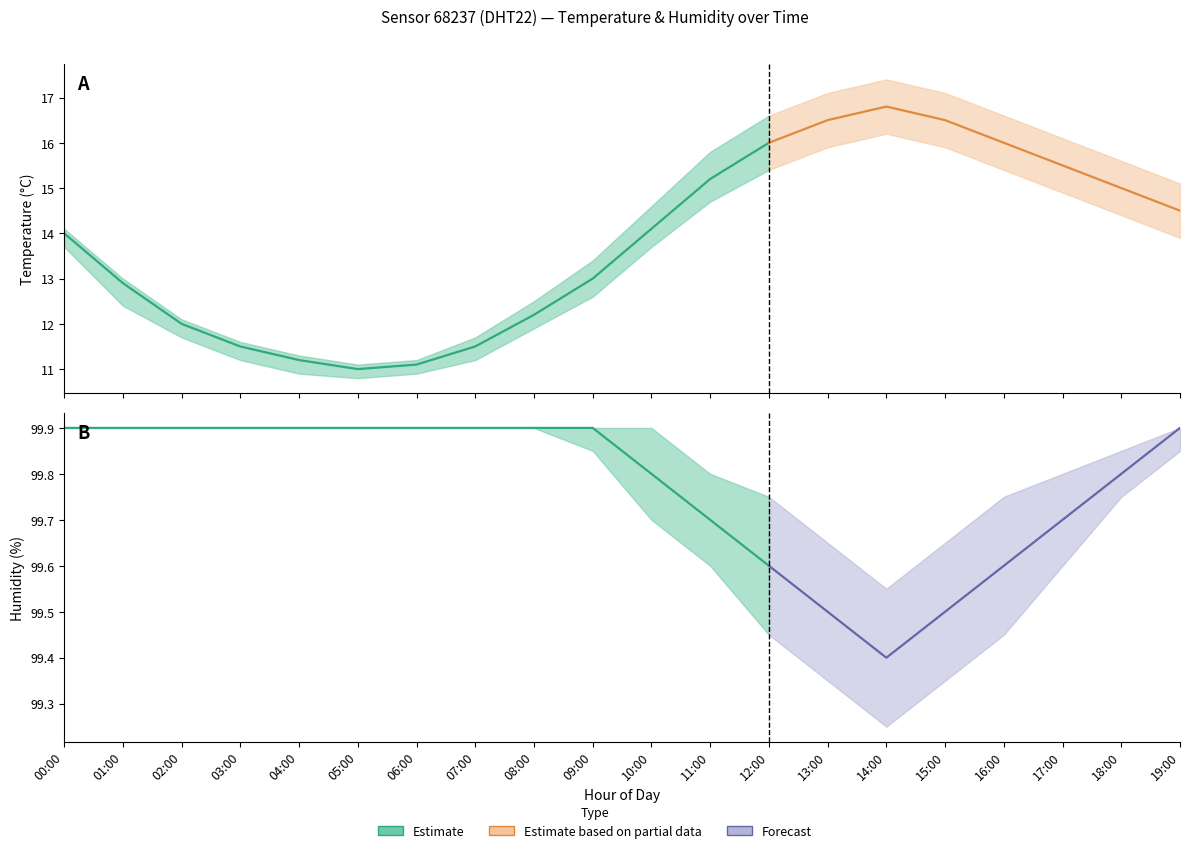

What is the value of the temperature_lower point at the 3rd from the left?

11.7